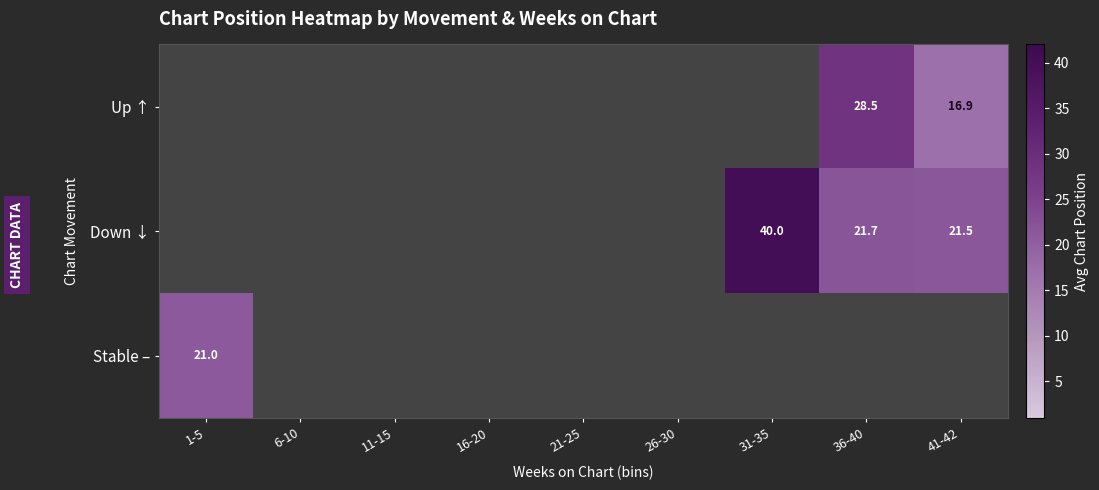

Between 41-42 and 31-35, which is larger?

31-35